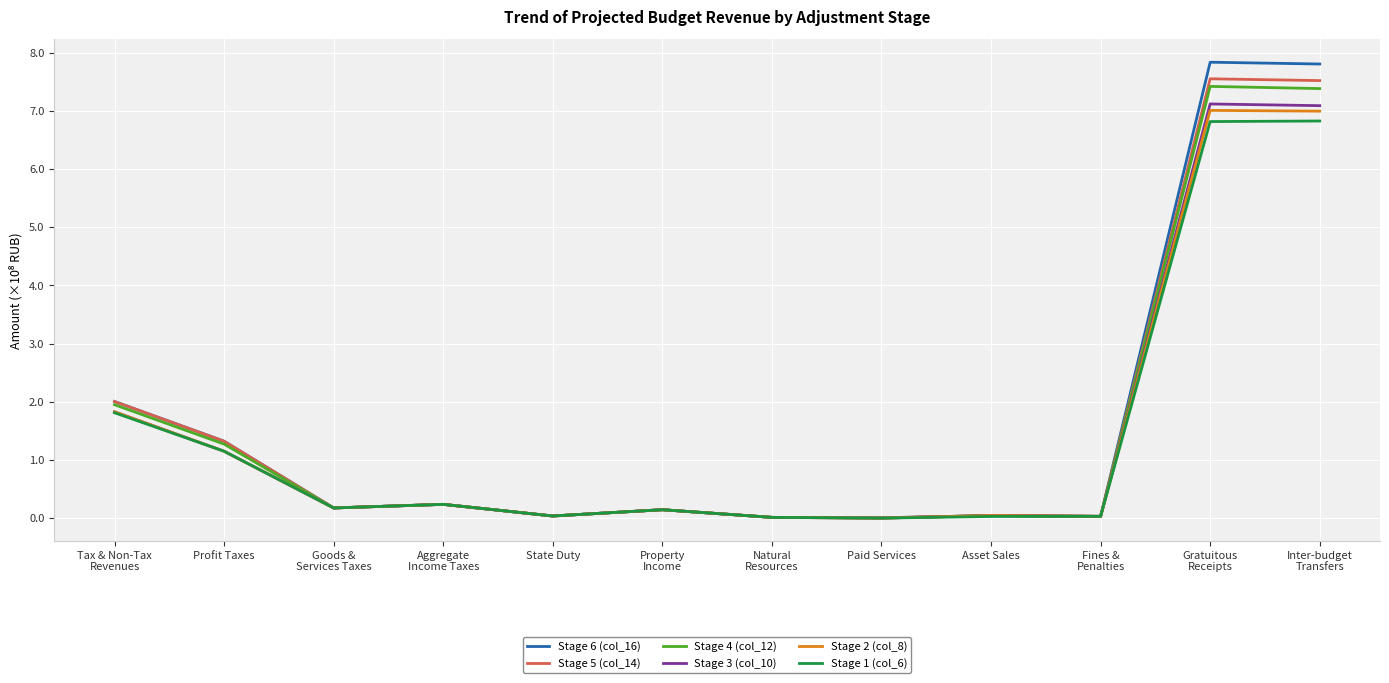

What is the greatest value displayed?

7.8